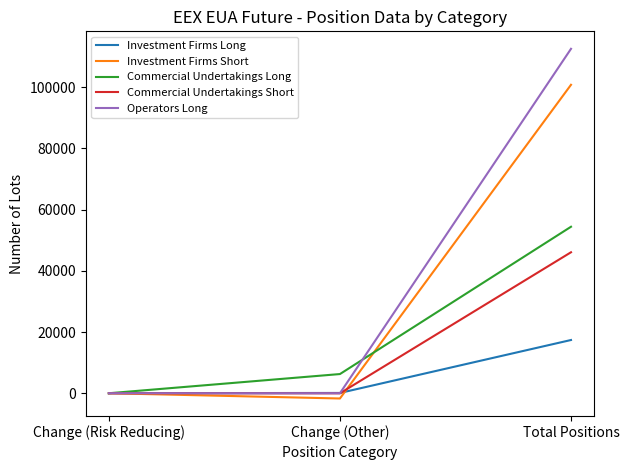

At how many categories does at least one series exceed 104655?

1